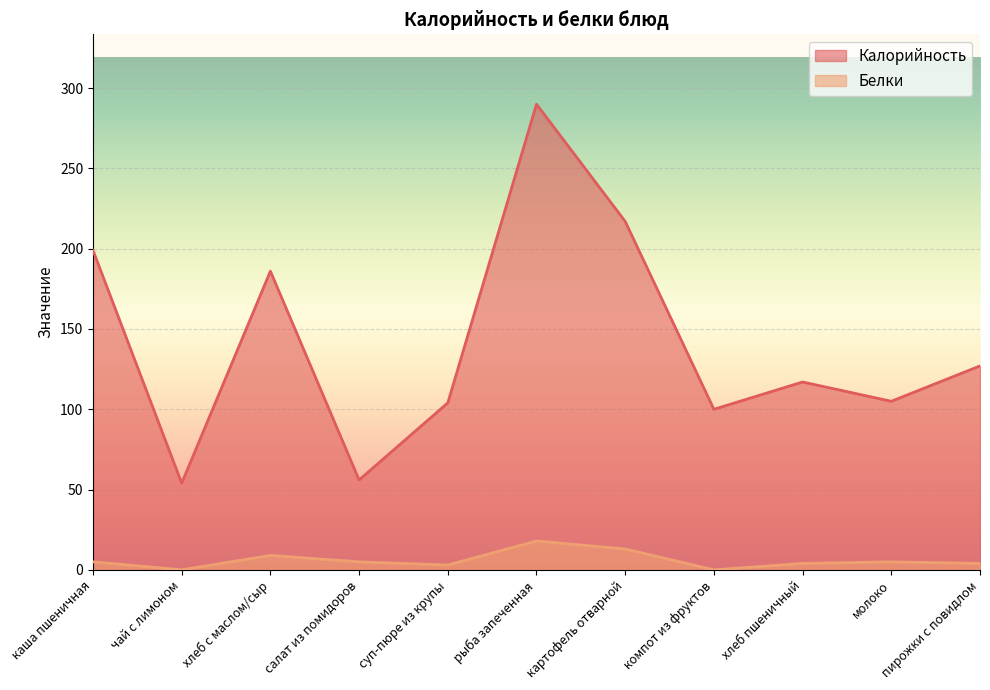

Count the number of data series in this chart.

2